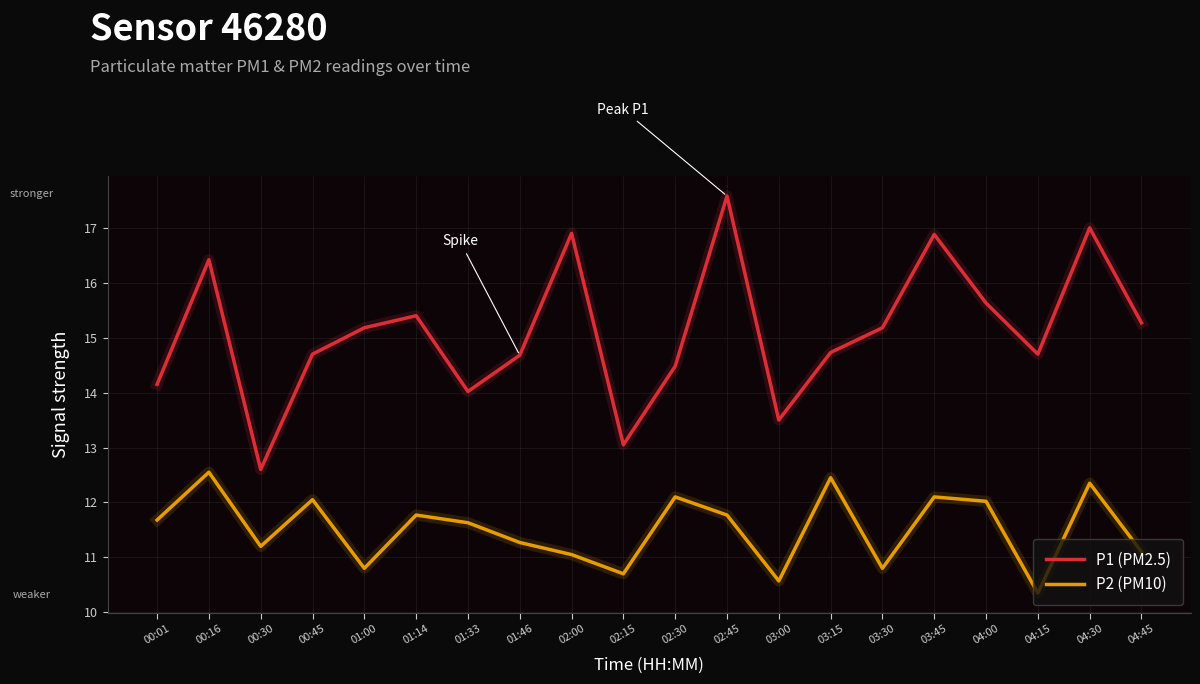

Read the P2 (PM10) value at 02:30.

12.1